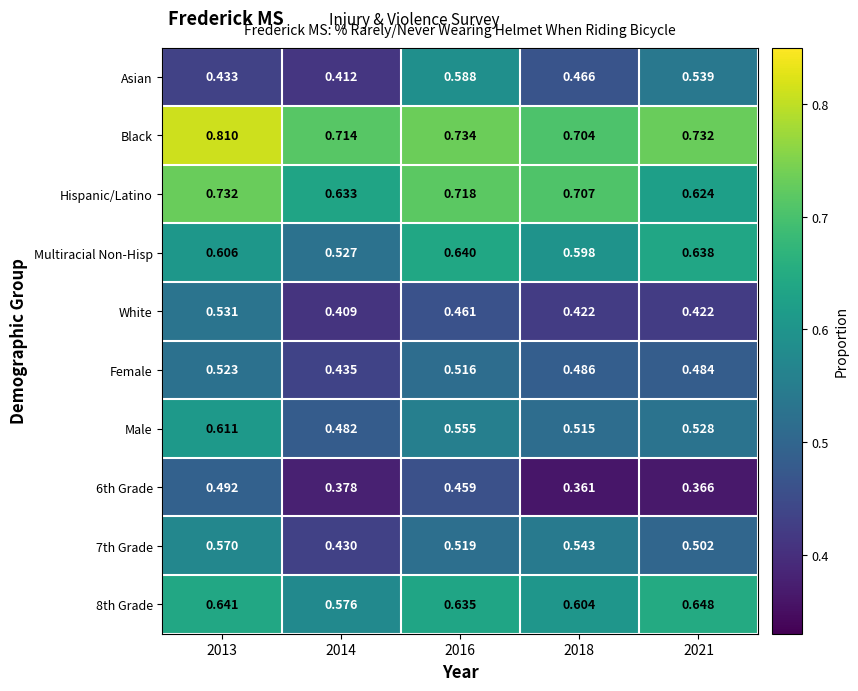

Which label corresponds to the smallest value in the chart?

2018